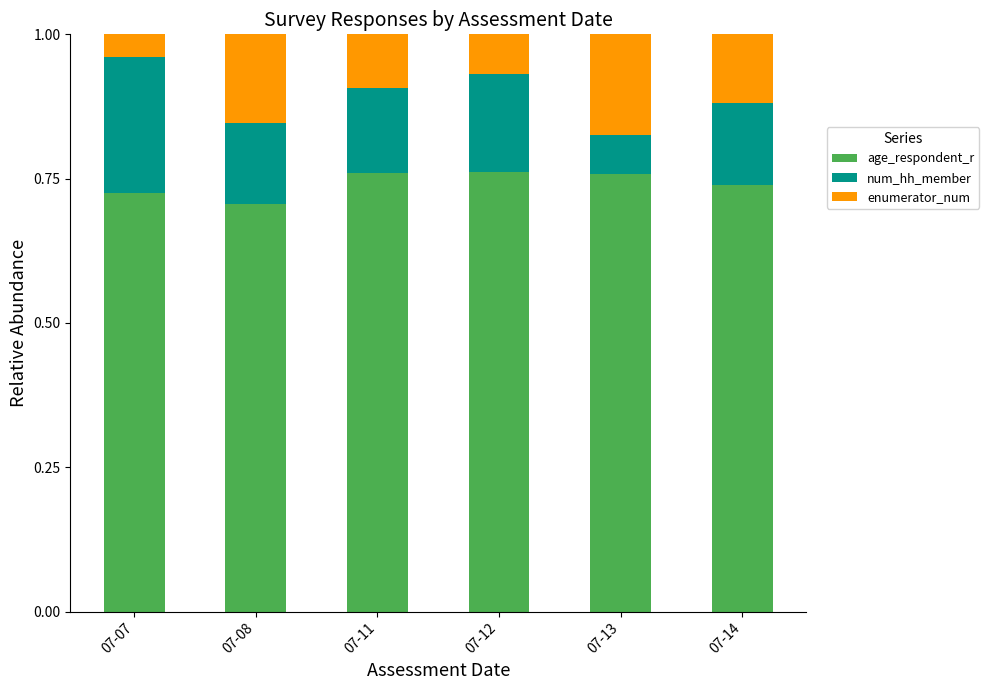

What is the total value across all series at 07-08?

1.0